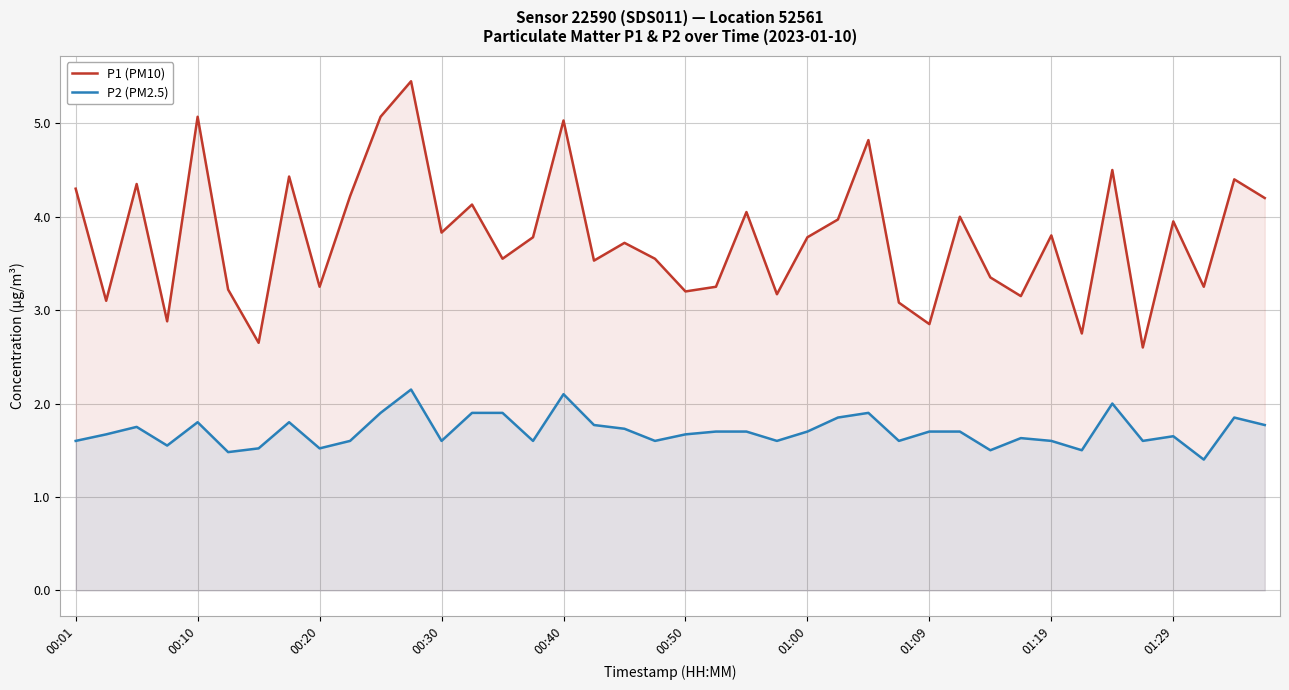

What are all the series names shown in the legend?

P1 (PM10), P2 (PM2.5)